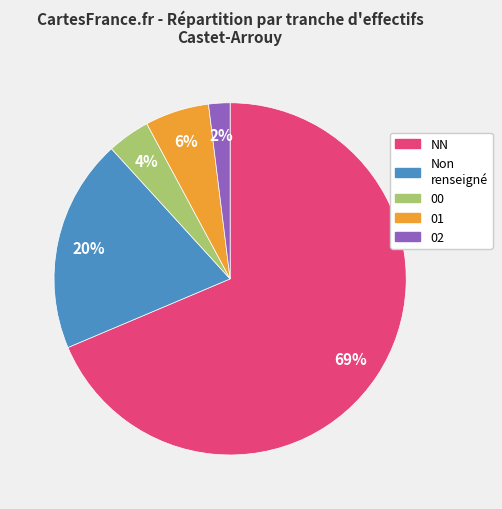

To the nearest percent, what is the average slice percentage?

20%